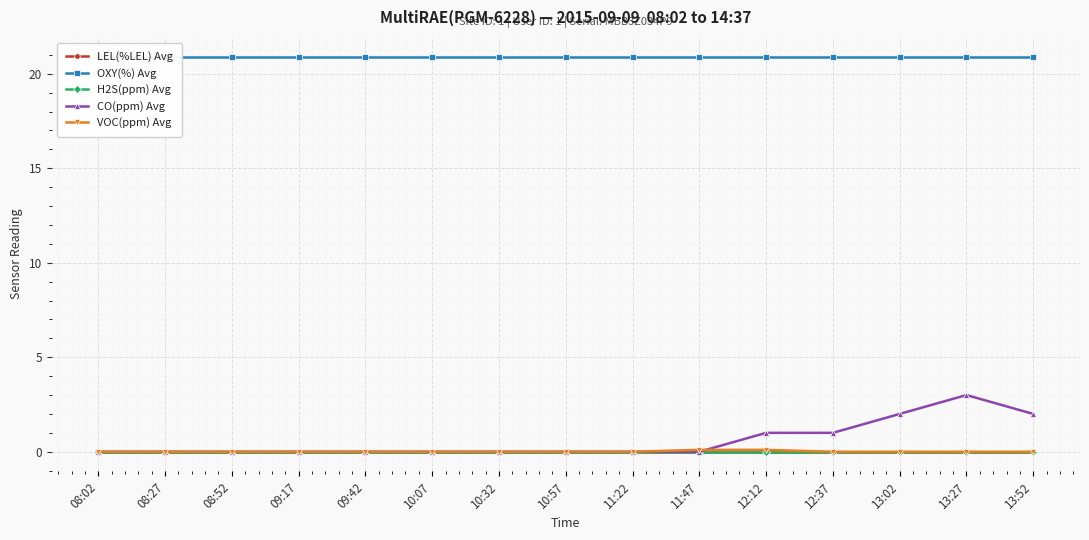

What is the difference between the highest and lowest values at 12:12?

20.9